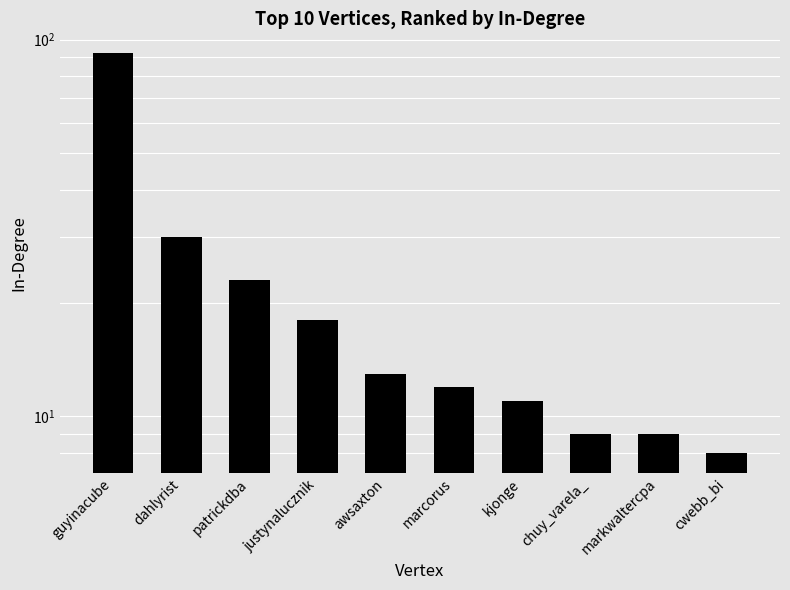

At which category does the chart reach its minimum across all series?

cwebb_bi